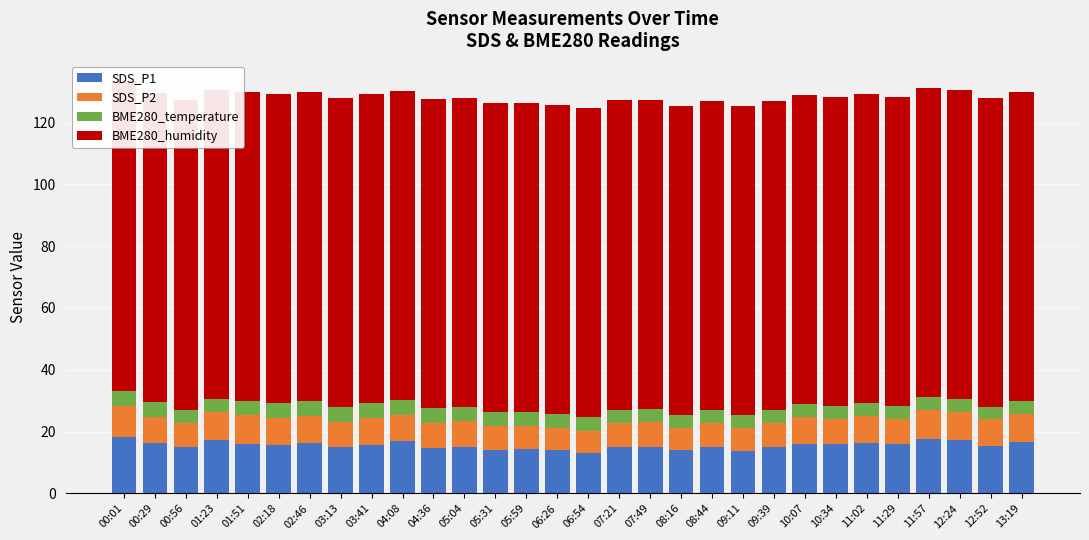

What is the difference between the highest and lowest values at 07:21?

95.7